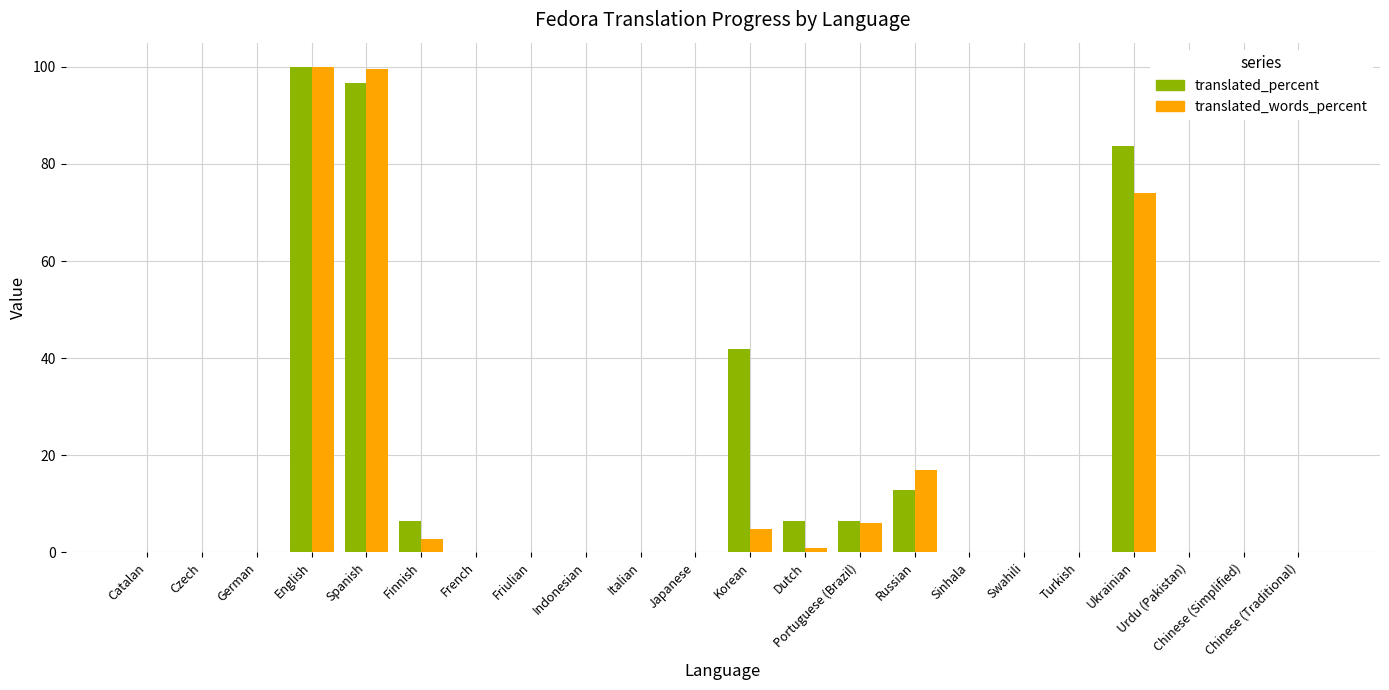

What is the total value across all series at English?

200.0